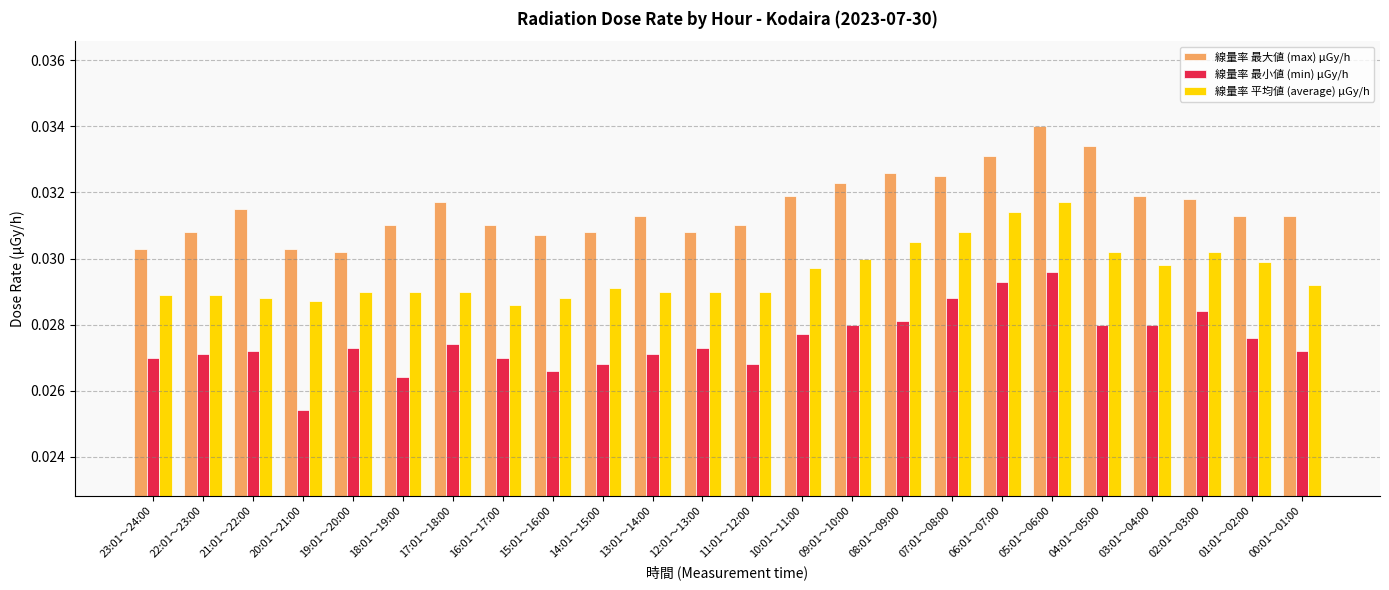

What is the sum of all 線量率 最小値 (min) μGy/h values?

0.7